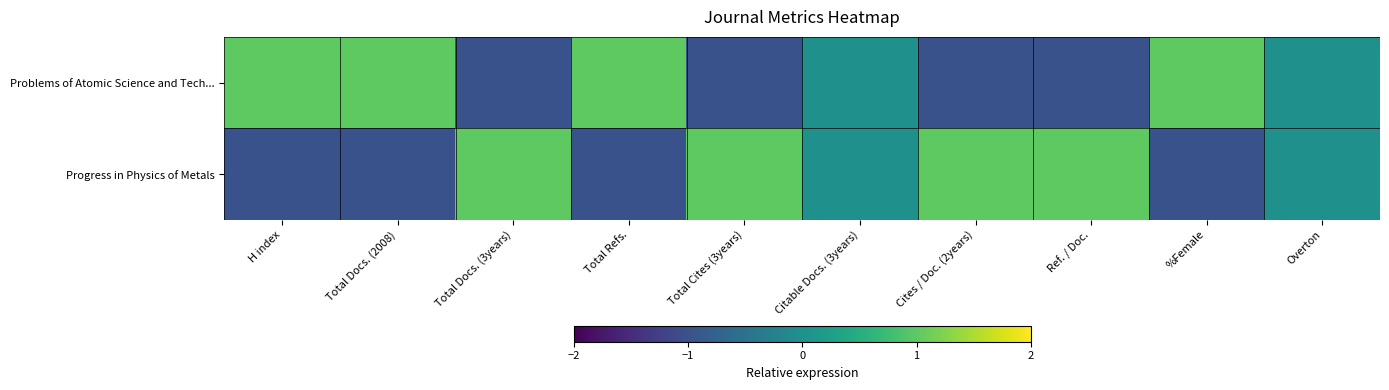

Reading left to right, list all the values displayed in this chart.

Problems of Atomic Science and Tech...: H index=1	Total Docs. (2008)=1	Total Docs. (3years)=-1	Total Refs.=1	Total Cites (3years)=-1	Citable Docs. (3years)=0	Cites / Doc. (2years)=-1	Ref. / Doc.=-1	%Female=1	Overton=0
Progress in Physics of Metals: H index=-1	Total Docs. (2008)=-1	Total Docs. (3years)=1	Total Refs.=-1	Total Cites (3years)=1	Citable Docs. (3years)=0	Cites / Doc. (2years)=1	Ref. / Doc.=1	%Female=-1	Overton=0